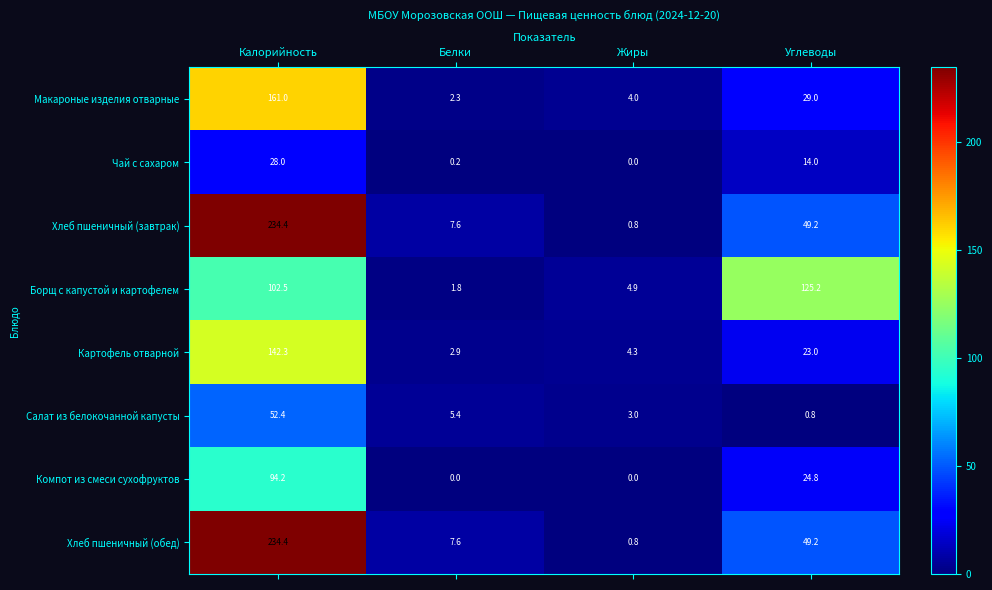

What is the sum of the Борщ с капустой и картофелем values at Углеводы and Калорийность?

227.7